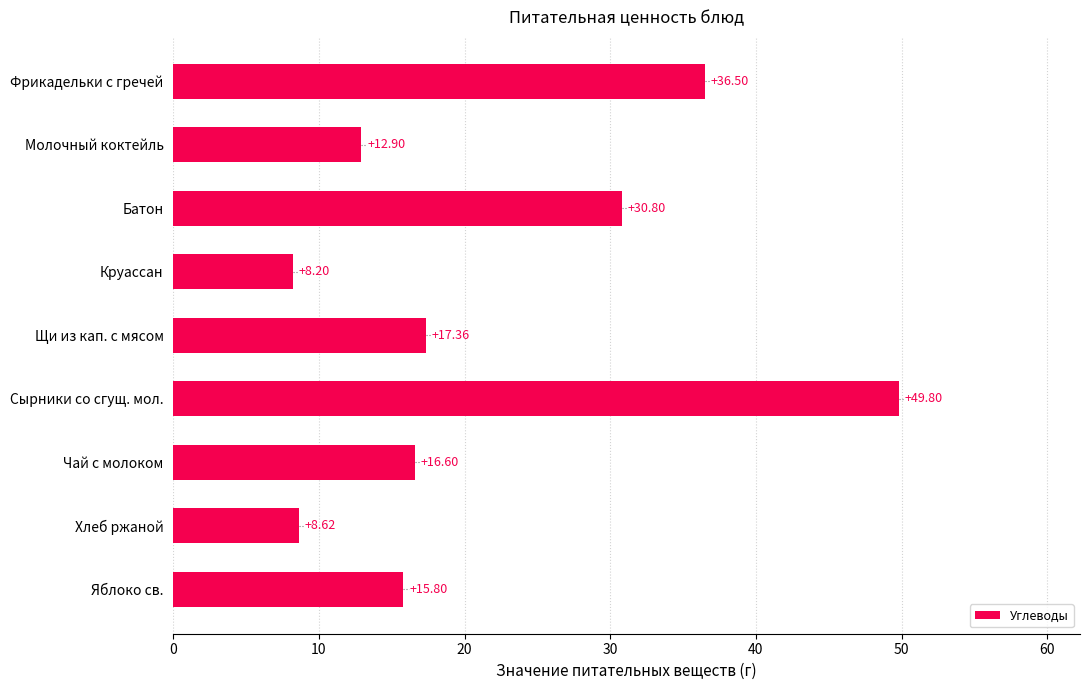

Where is the data nearest to the value 29?

Батон